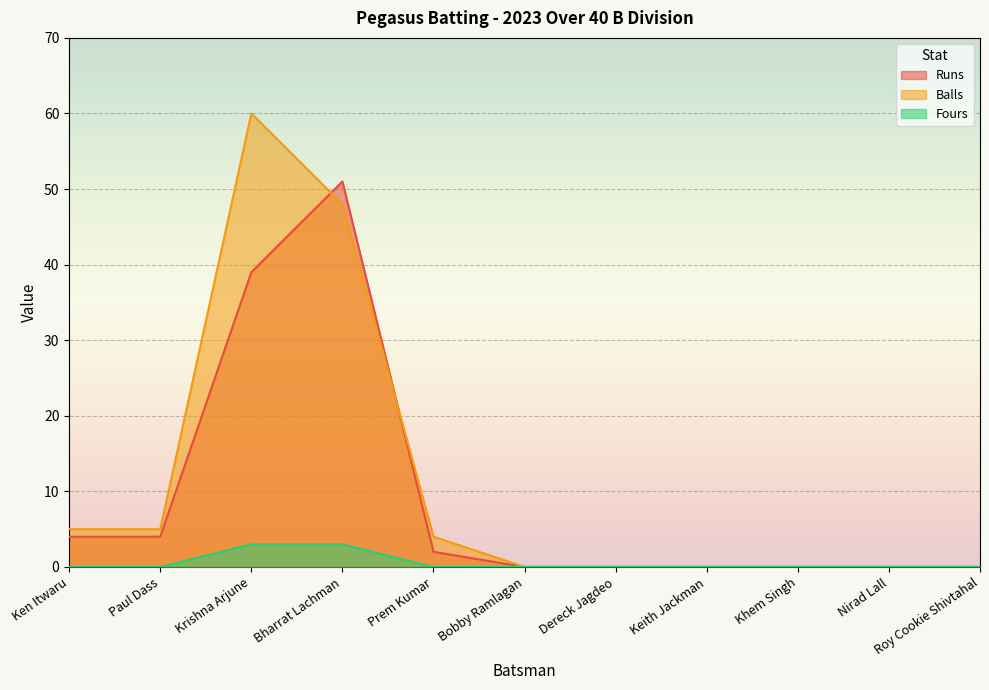

The Fours series shows 0 at Khem Singh. True or false?

True